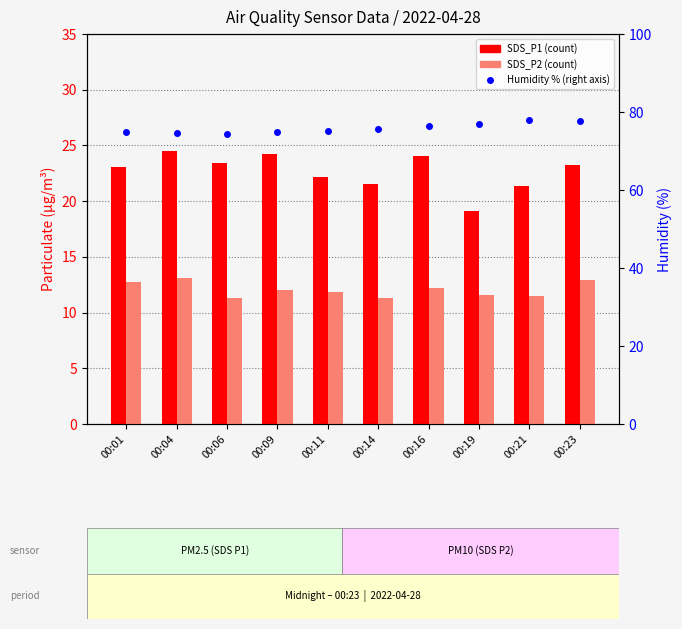

How many data points does each series have?

10